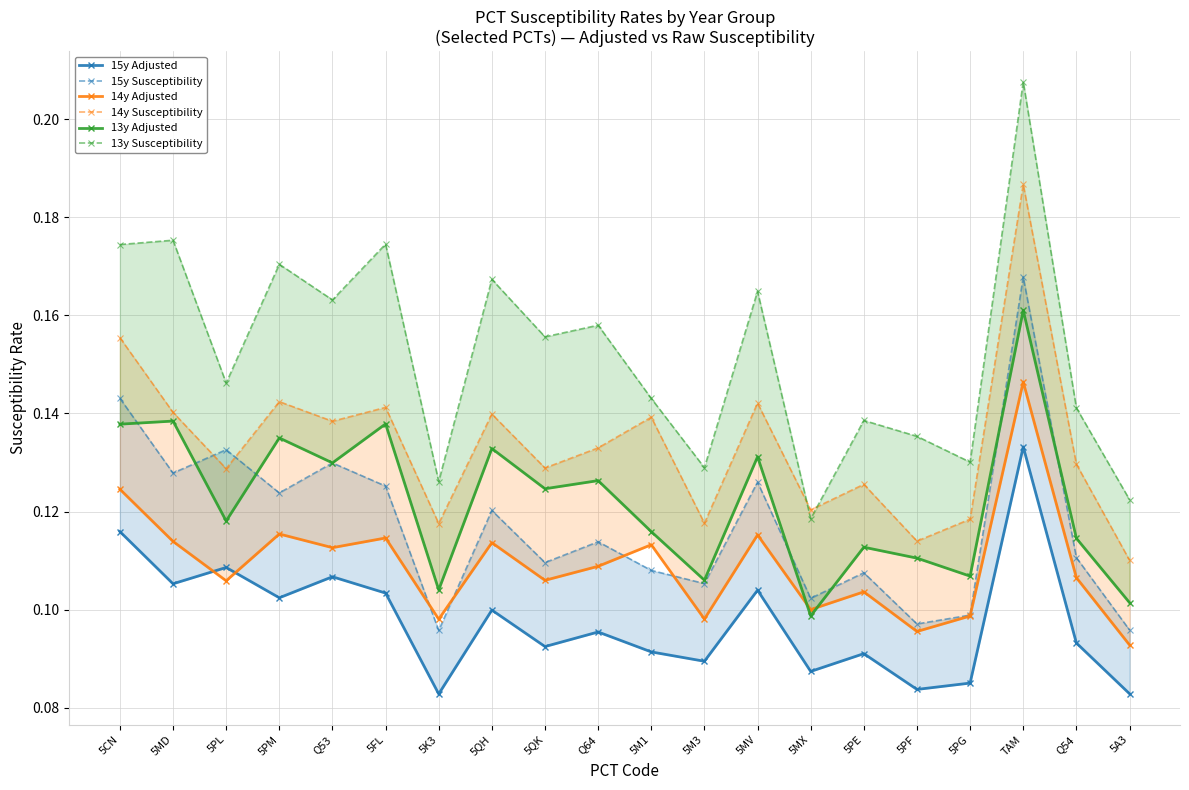

What is the maximum value shown in the chart?

0.2